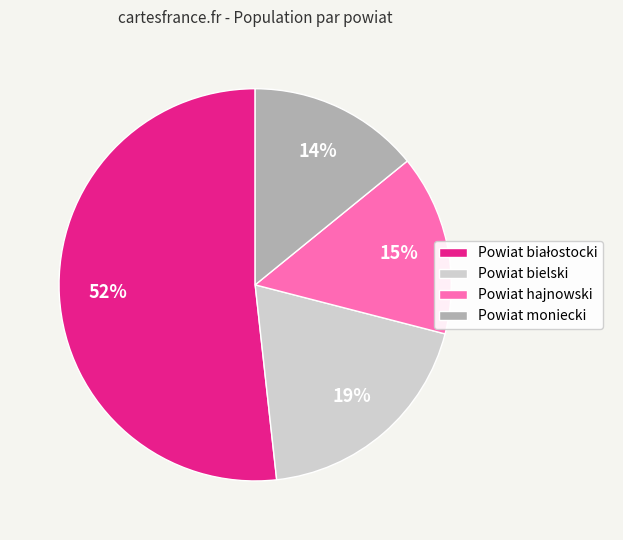

Do Powiat moniecki and Powiat bielski together represent more than half of the pie?

No